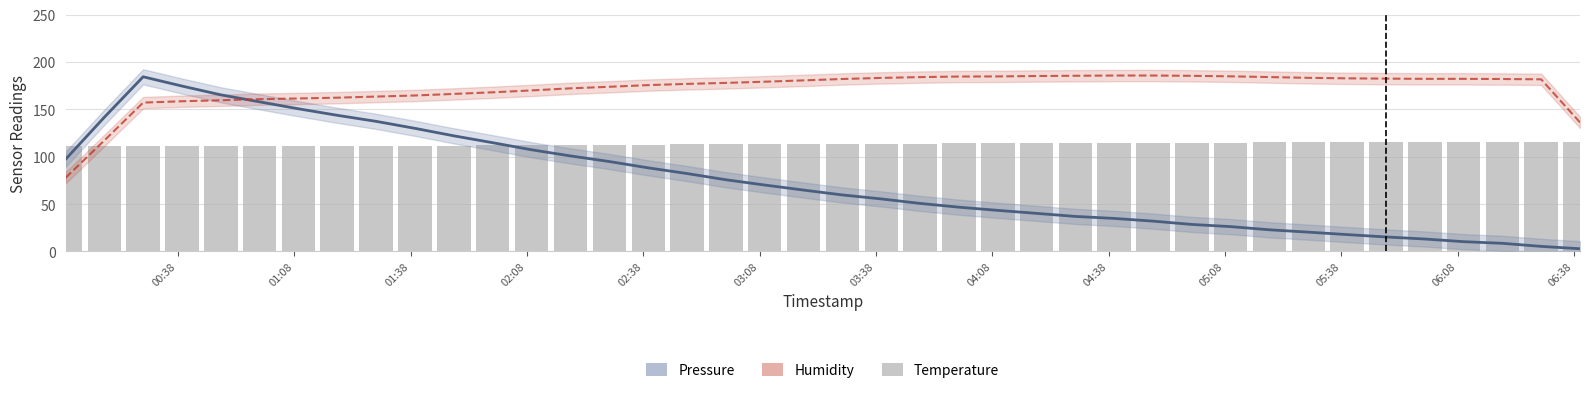

True or false: temperature (shifted) has a value of 111.2 at 03:08.

True